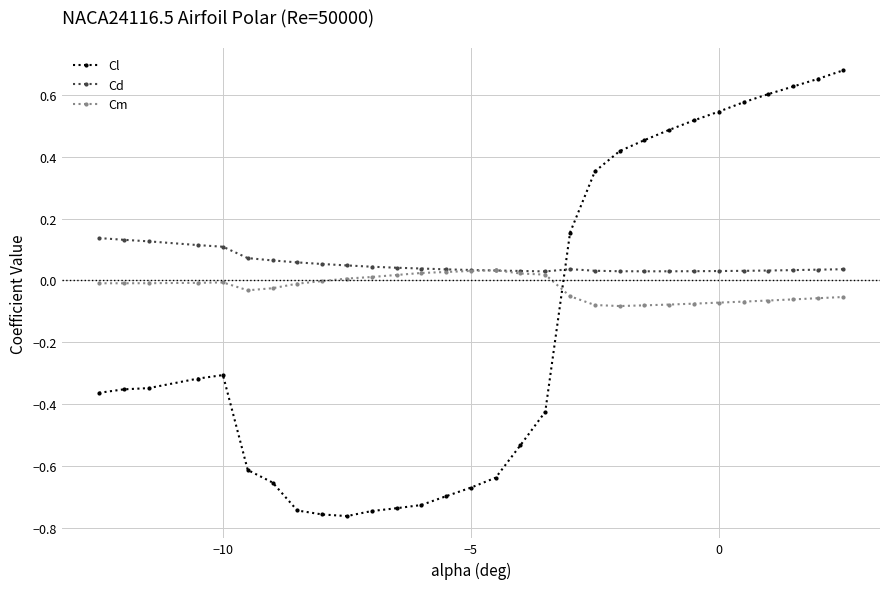

Rank the series by their average value, from highest to lowest.

Cd, Cm, Cl